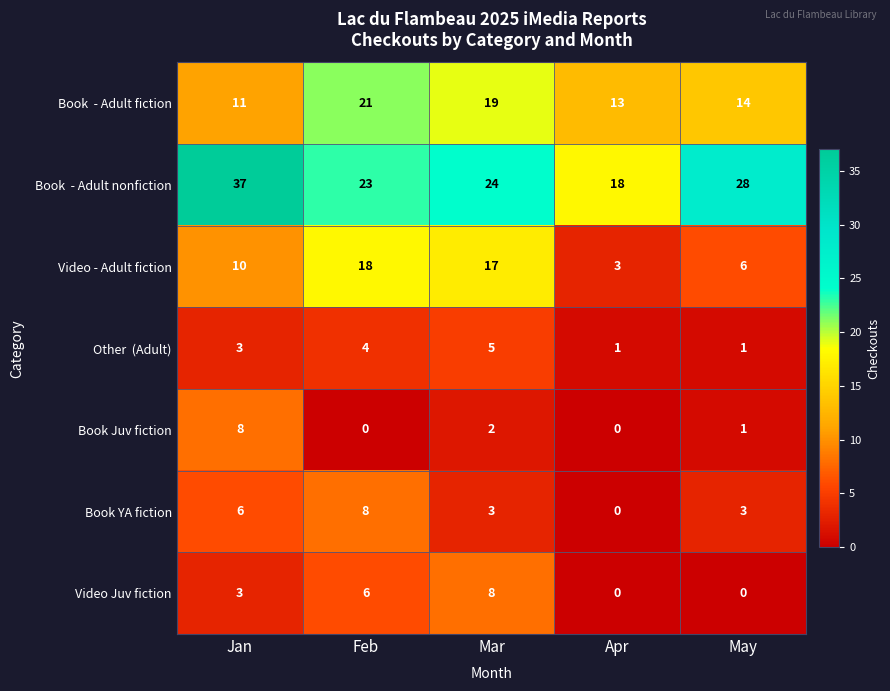

What is the average value of the Video - Adult fiction series?

11